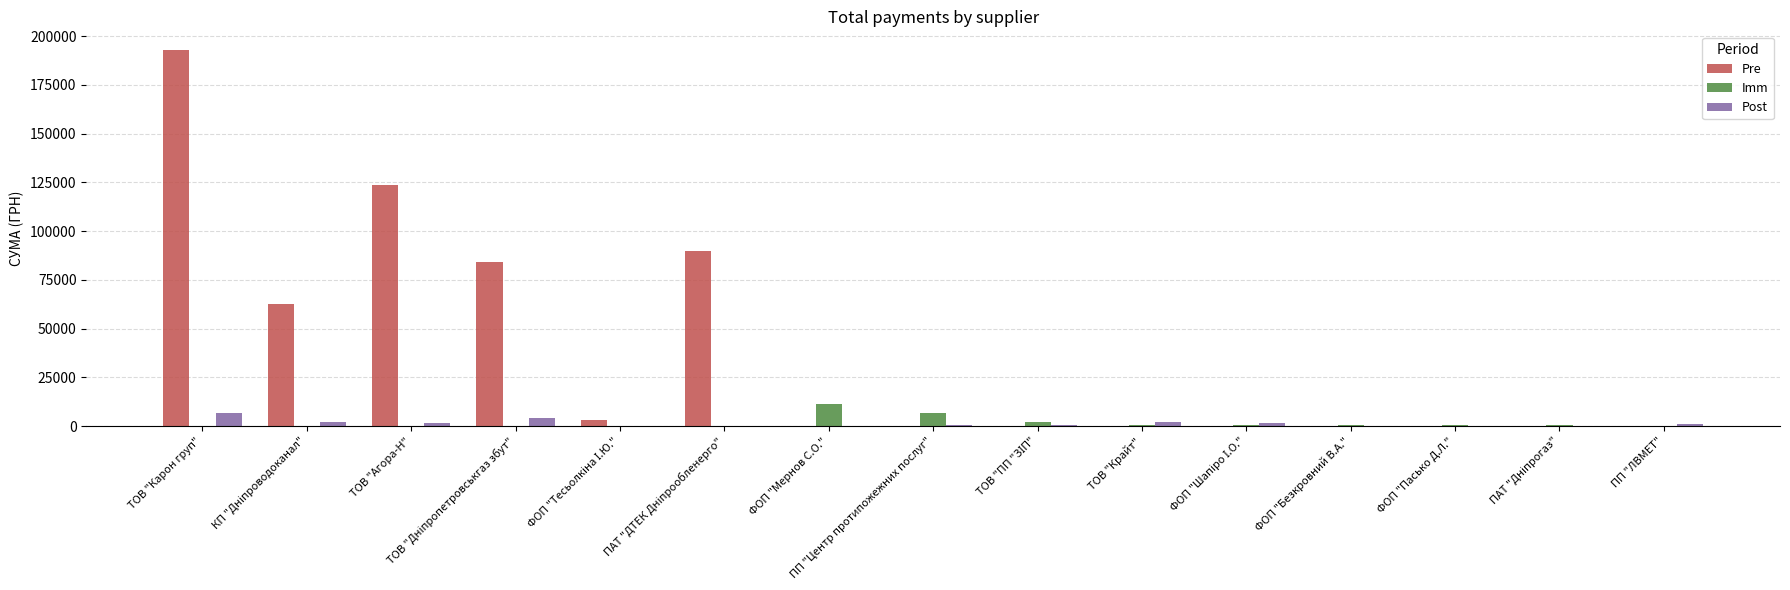

Which category has the highest value in the Post series?

ТОВ "Карон груп"